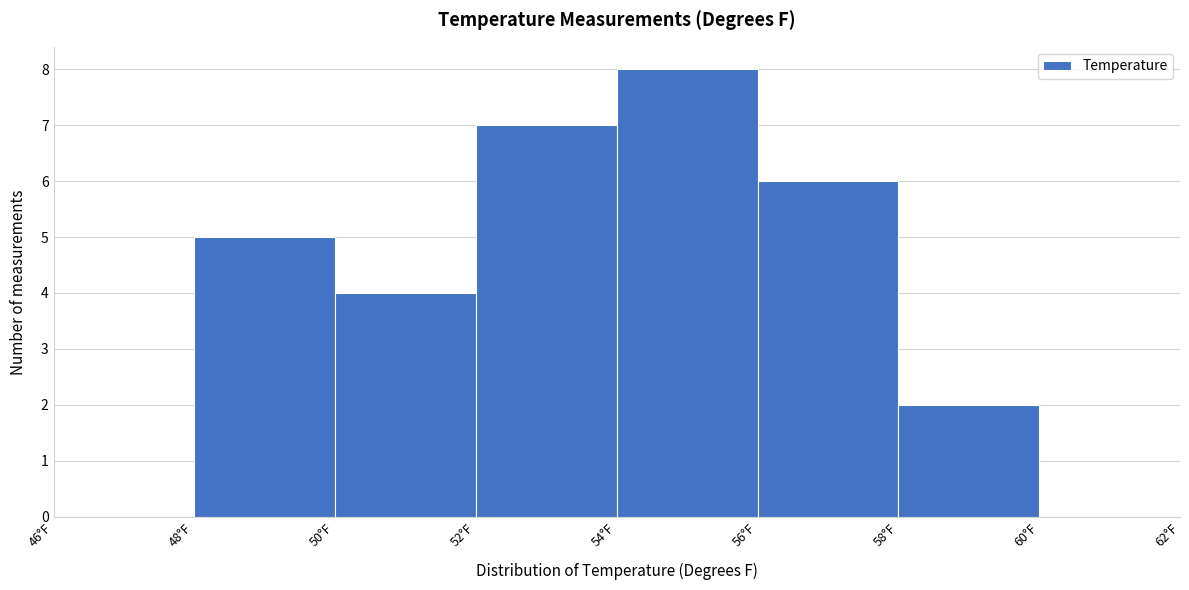

Reading left to right, transcribe this chart: for each bar, give the range it covers on the x-axis and its height. The values are not printed on the chart, so give them approximately, as read against the axis.

46 to 48: 0
48 to 50: 5
50 to 52: 4
52 to 54: 7
54 to 56: 8
56 to 58: 6
58 to 60: 2
60 to 62: 0